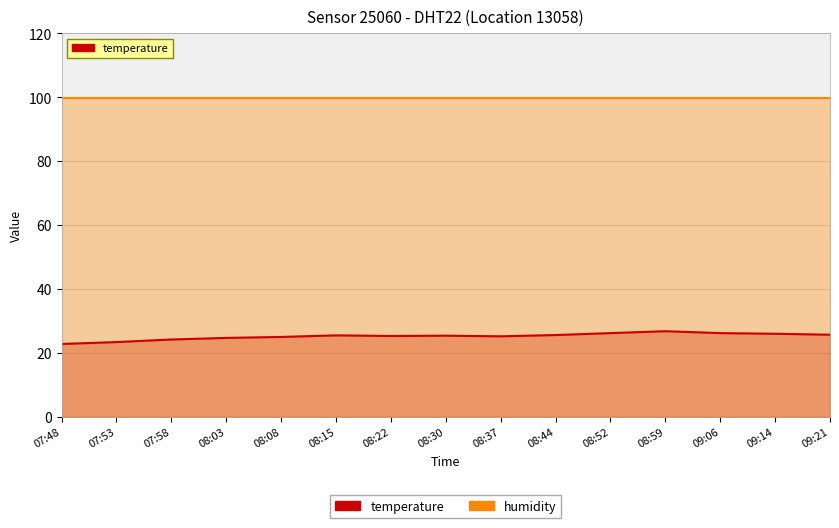

At which label is the value closest to 24?

07:58